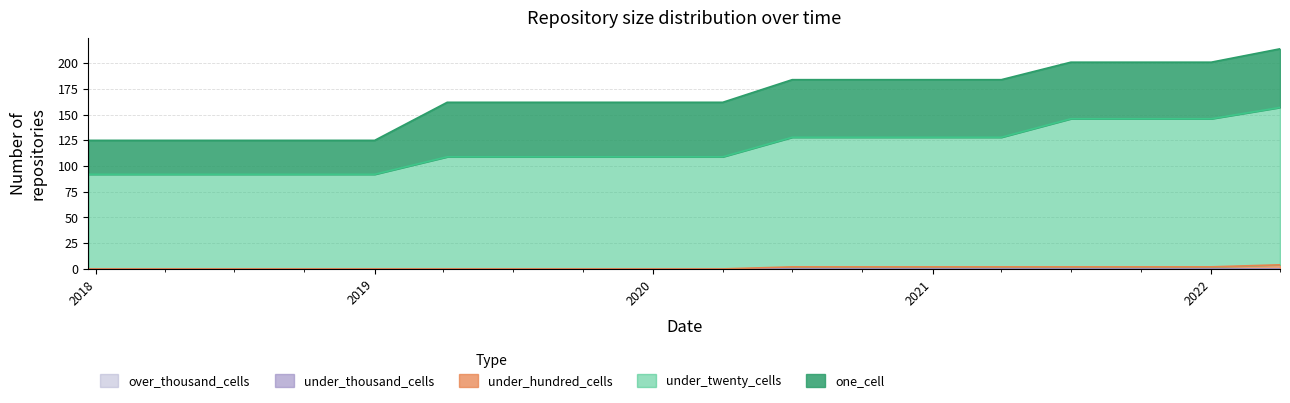

What position from the right is 2018-04-09?

17